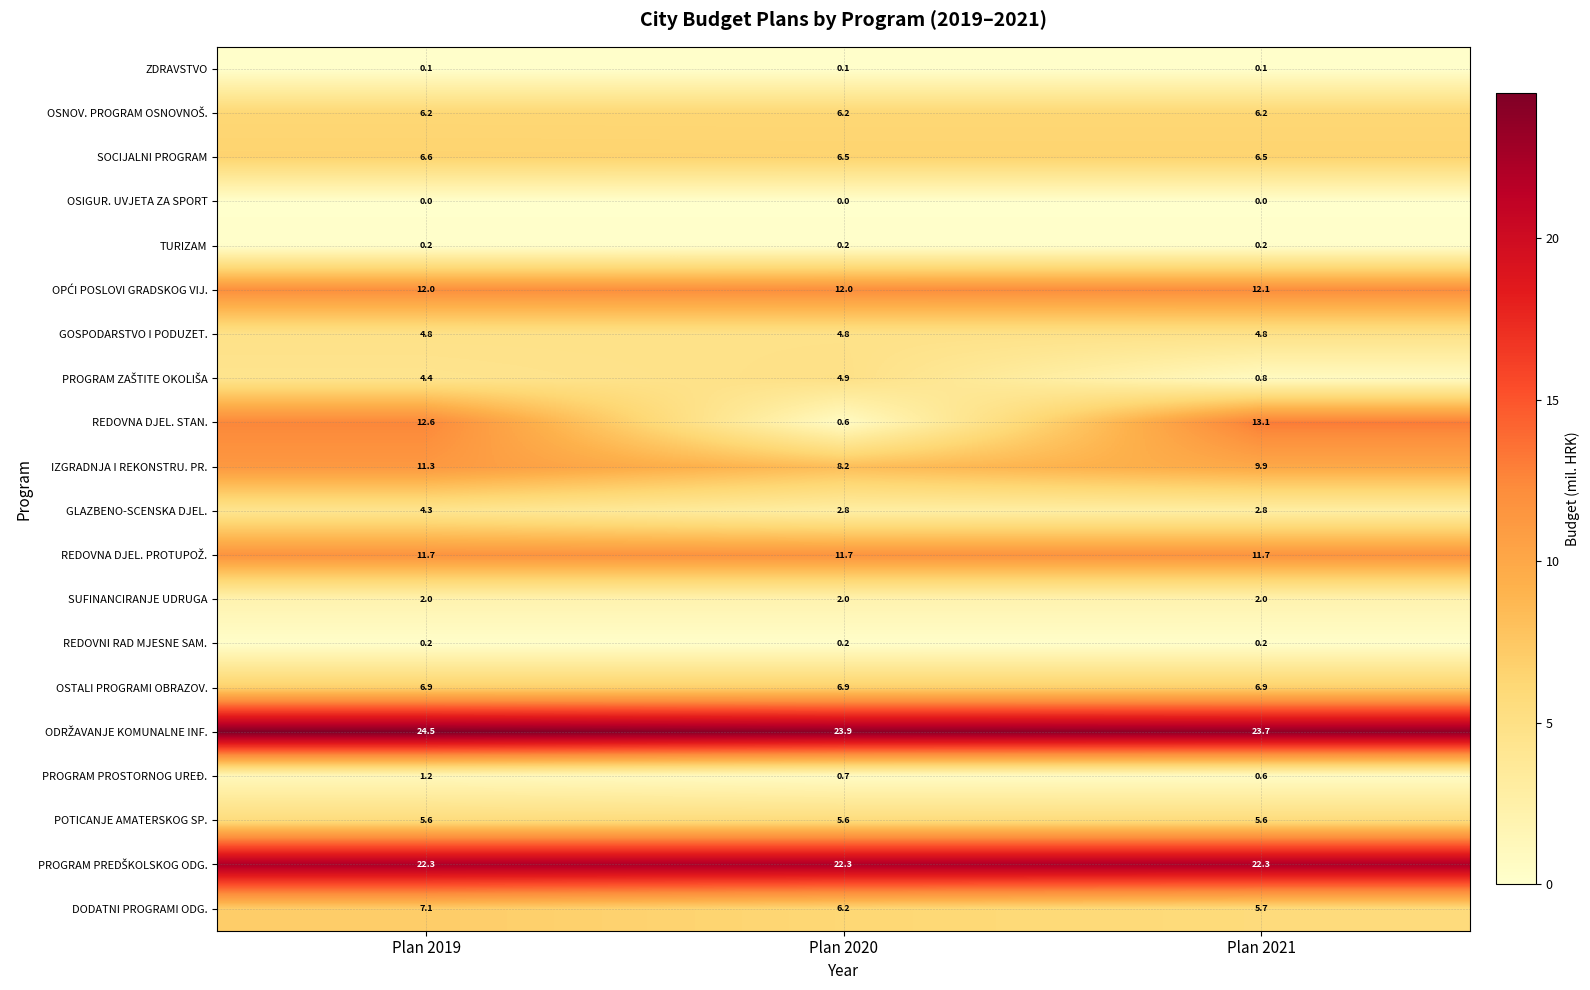

Which category has the highest value across all series?

Plan 2019